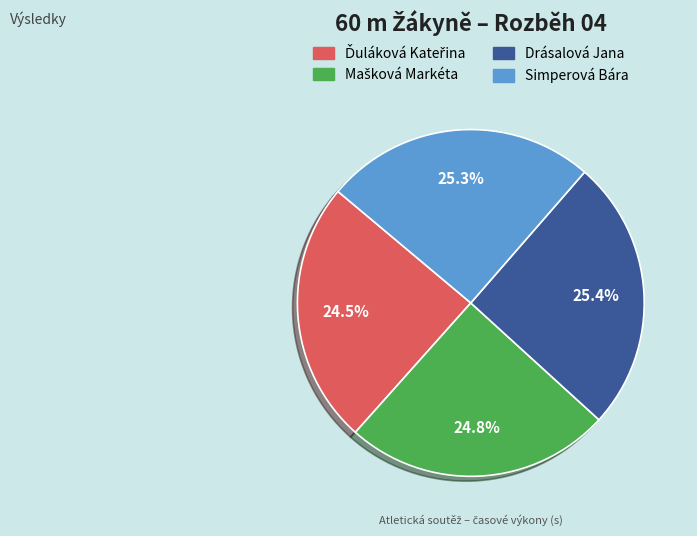

Is there a majority slice in this chart?

No